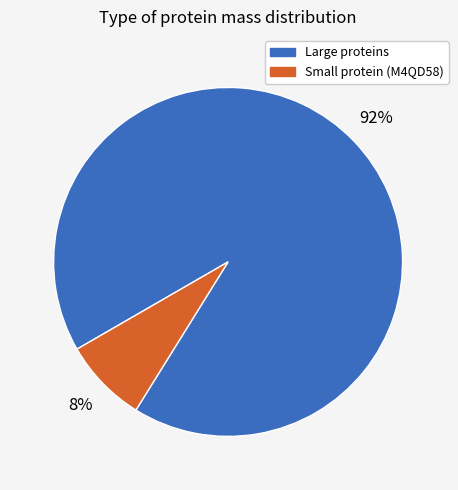

Is there any slice that represents more than half of the pie?

Yes